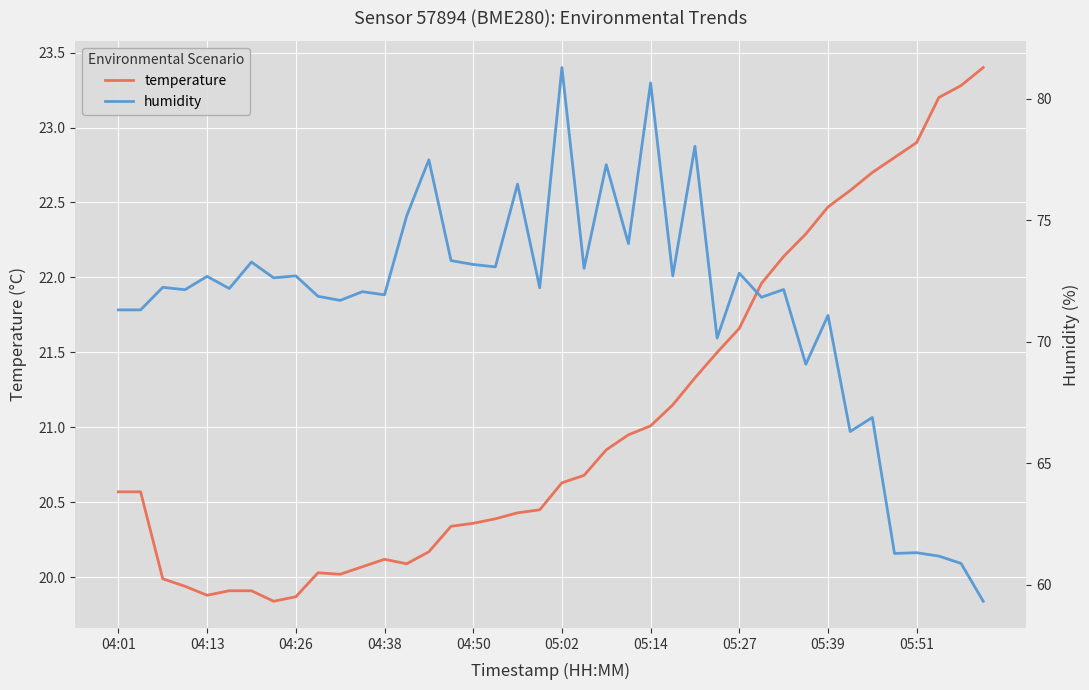

Between 20 and 29, which series saw the biggest shift?

humidity